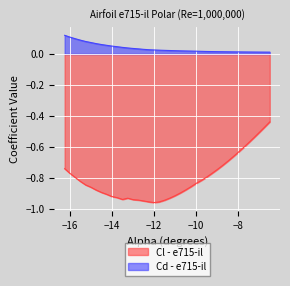

List the series in order of their overall mean, lowest first.

Cl - e715-il, Cd - e715-il